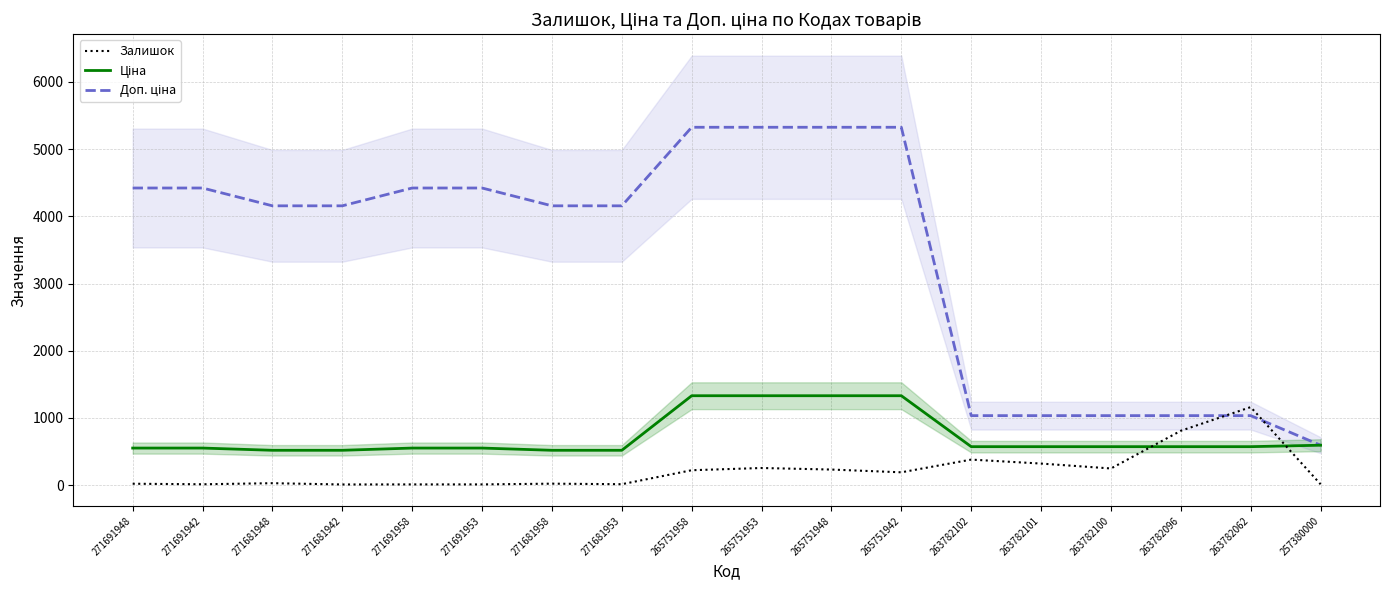

What is the maximum value shown in the chart?

5324.9